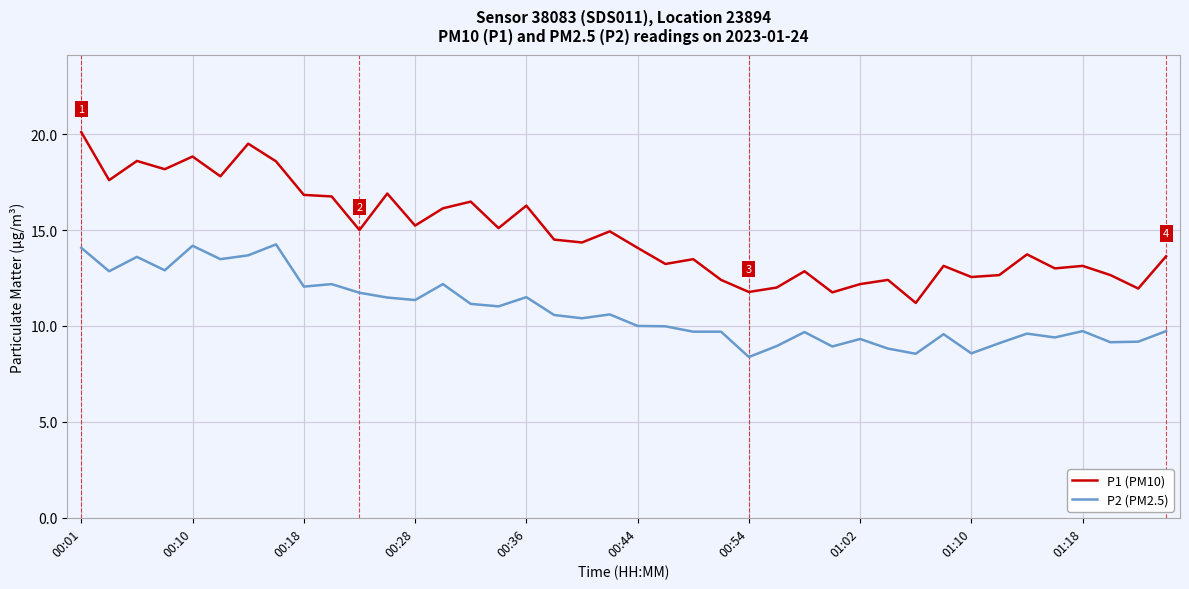

What is the minimum value shown in the chart?

8.4